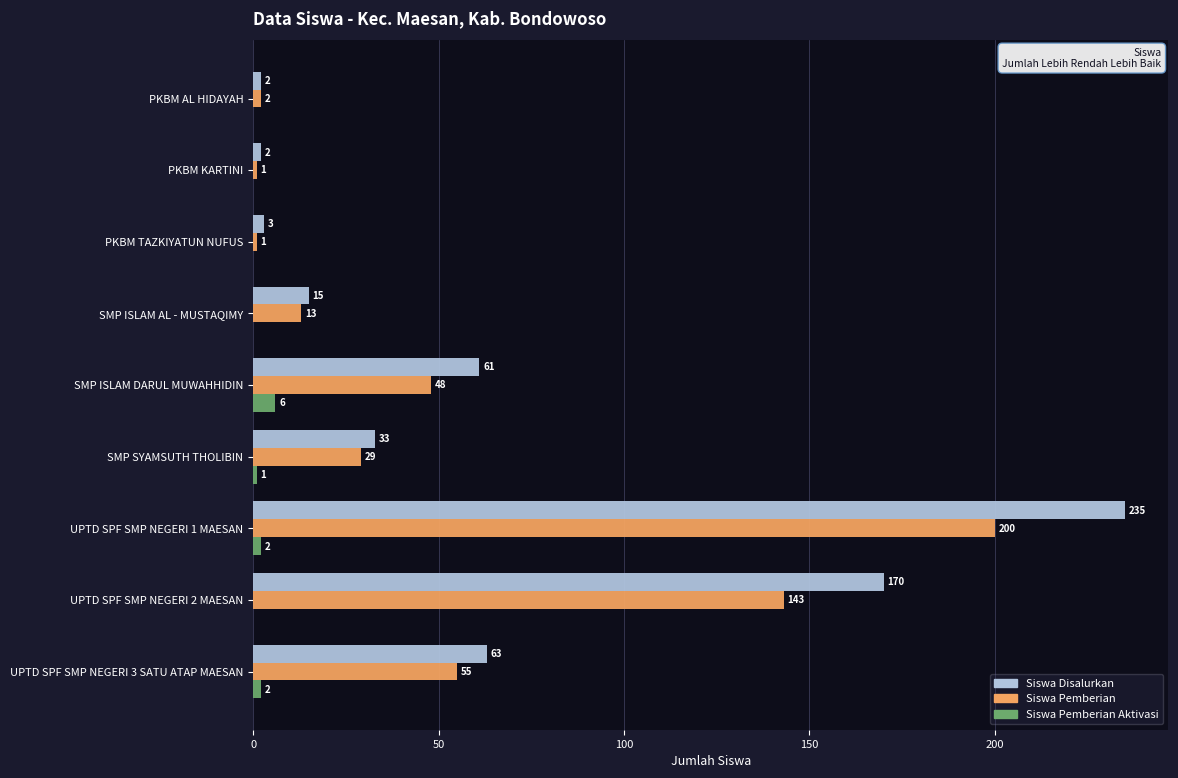

Read the Siswa Pemberian value at UPTD SPF SMP NEGERI 1 MAESAN, to the nearest 5.

200